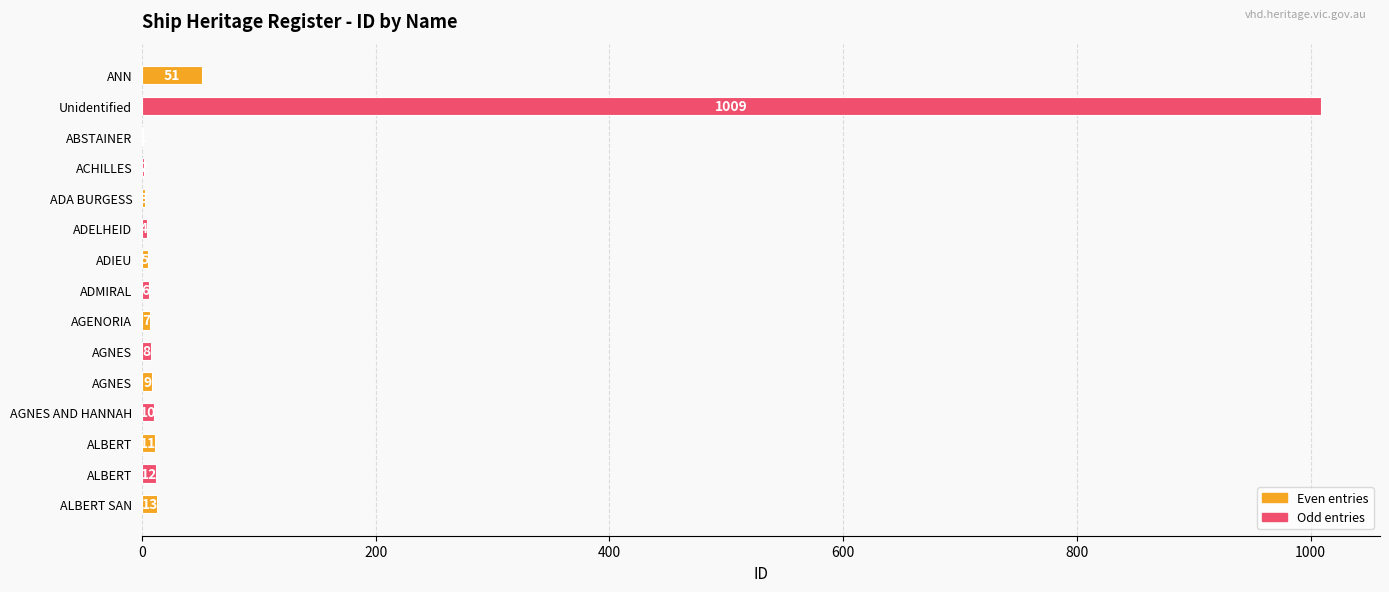

How many series are shown in this chart?

1